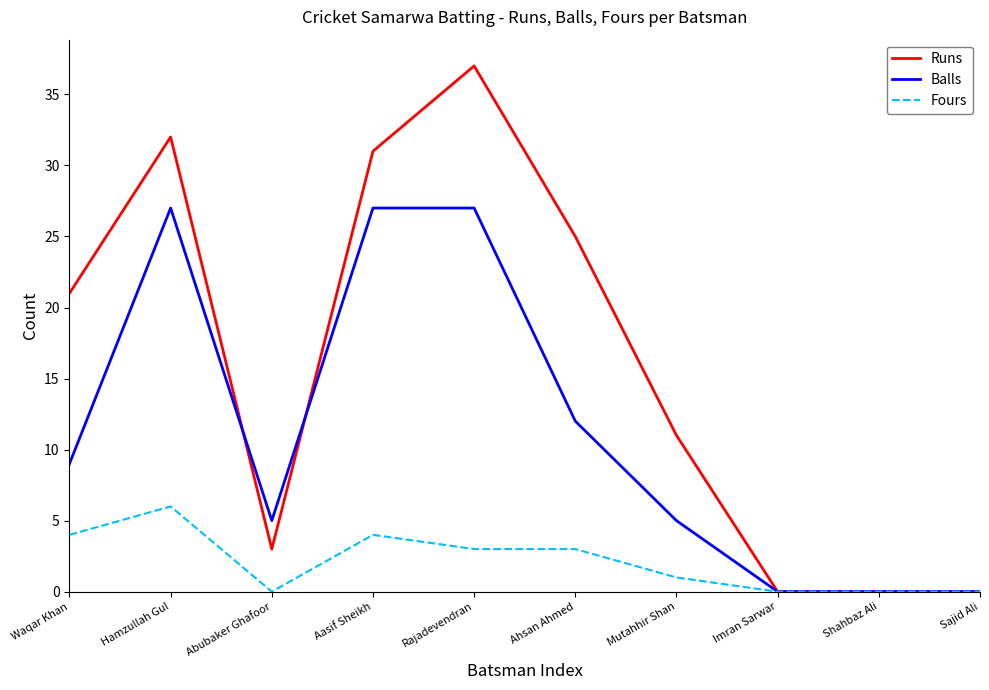

Rank the series at Hamzullah Gul from highest to lowest value.

Runs, Balls, Fours